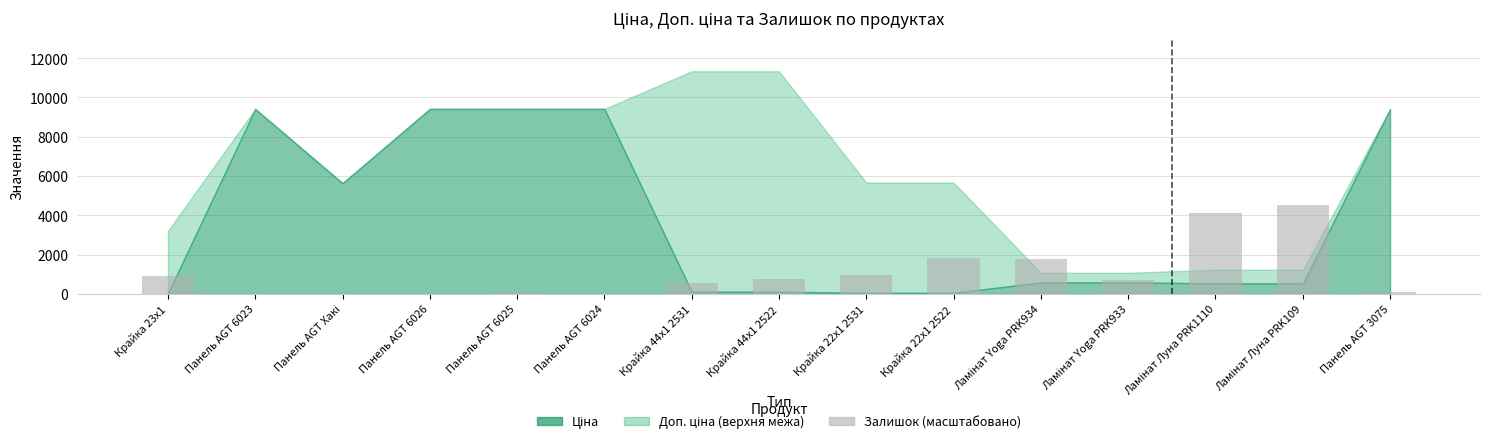

Count the number of values greater than 702.

8